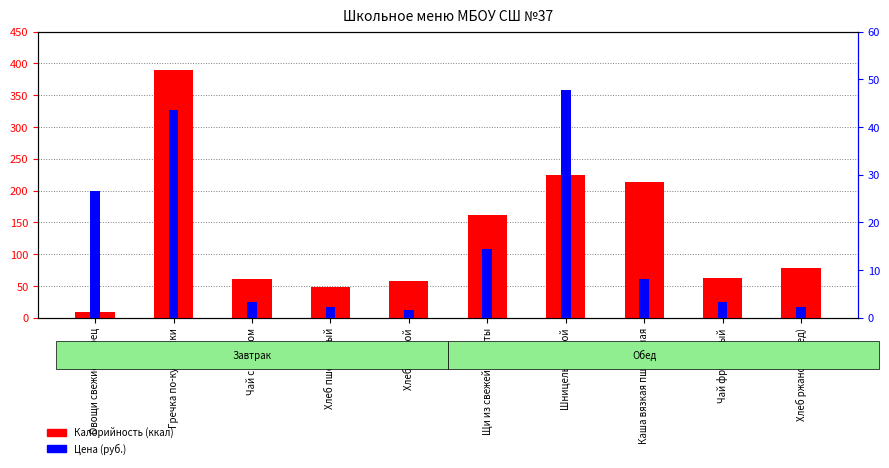

At which label does Цена (руб.) reach its peak?

Шницель мясной